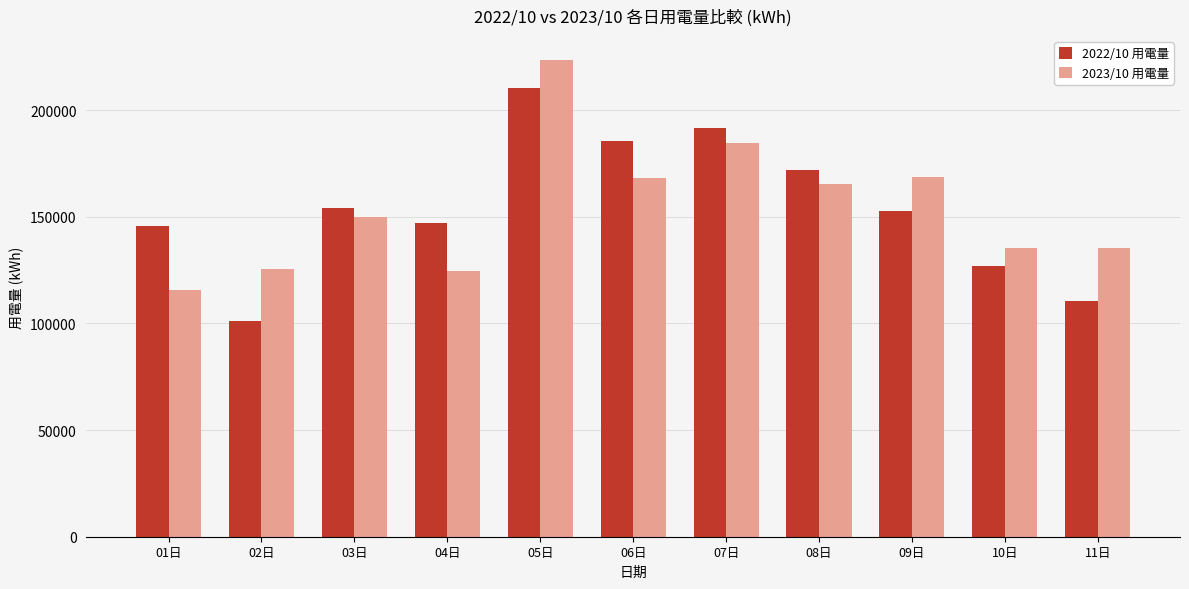

What are all the series names shown in the legend?

2022/10 用電量, 2023/10 用電量